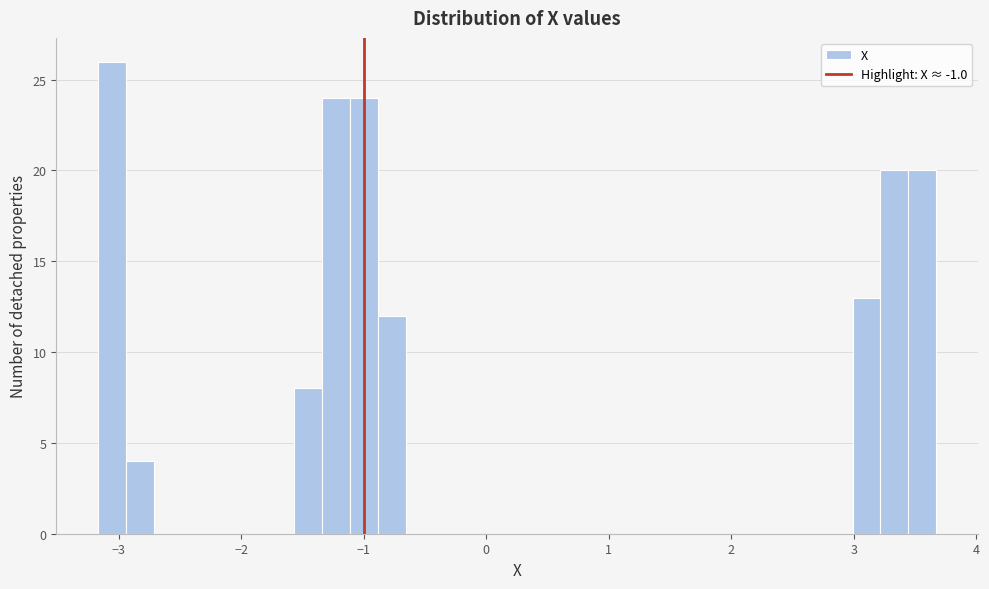

Around what value on the x-axis is the tallest bar? Give the approximate position of its centre, as read against the axis.

-3.1